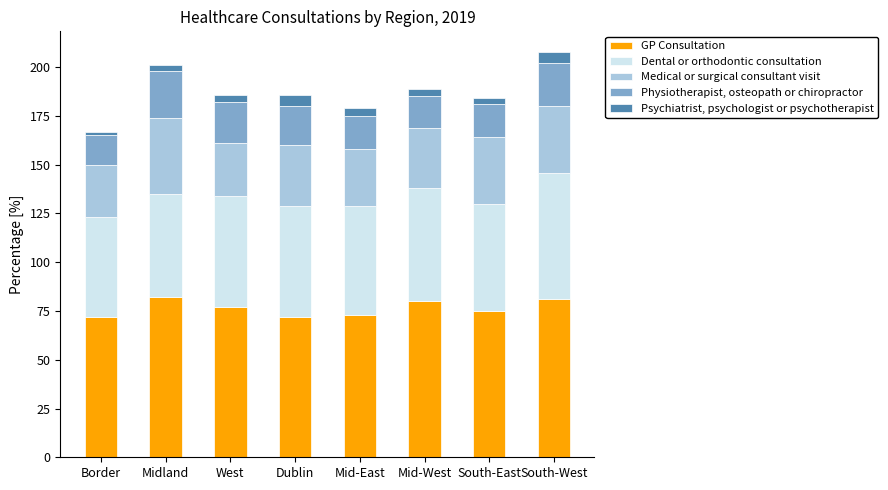

What are all the series names shown in the legend?

GP Consultation, Dental or orthodontic consultation, Medical or surgical consultant visit, Physiotherapist, osteopath or chiropractor, Psychiatrist, psychologist or psychotherapist